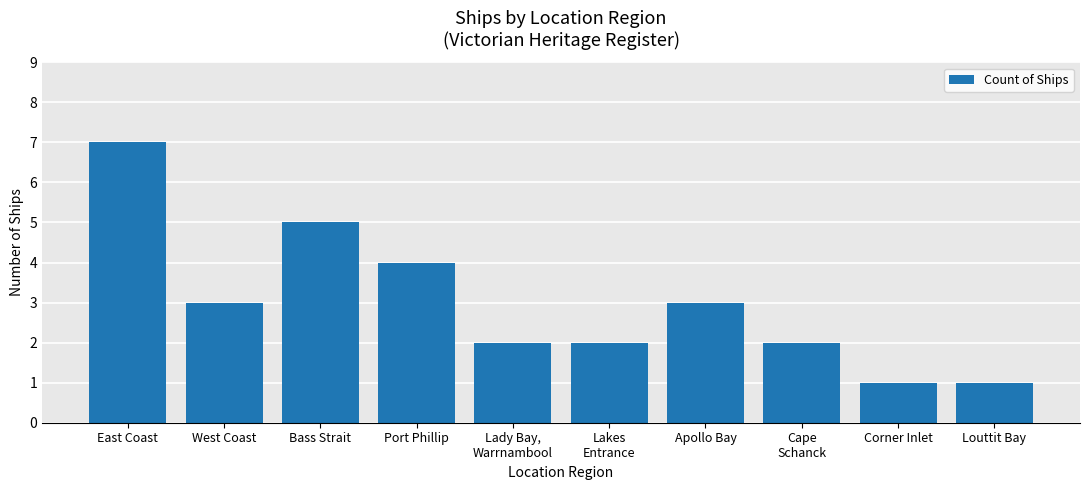

What is the change in value from East Coast to Corner Inlet?

-6